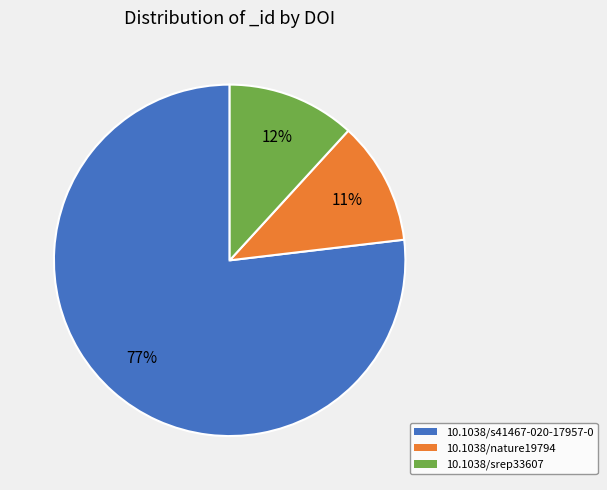

Do 10.1038/srep33607 and 10.1038/s41467-020-17957-0 together represent more than half of the pie?

Yes